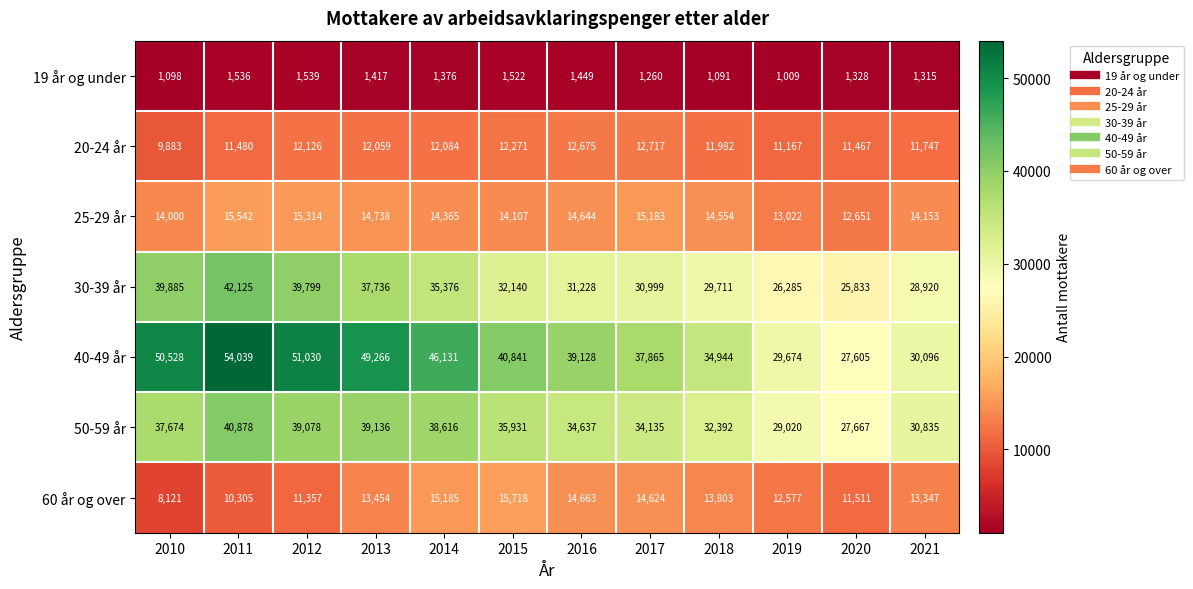

How many values in the 30-39 år series are below 32140?

6